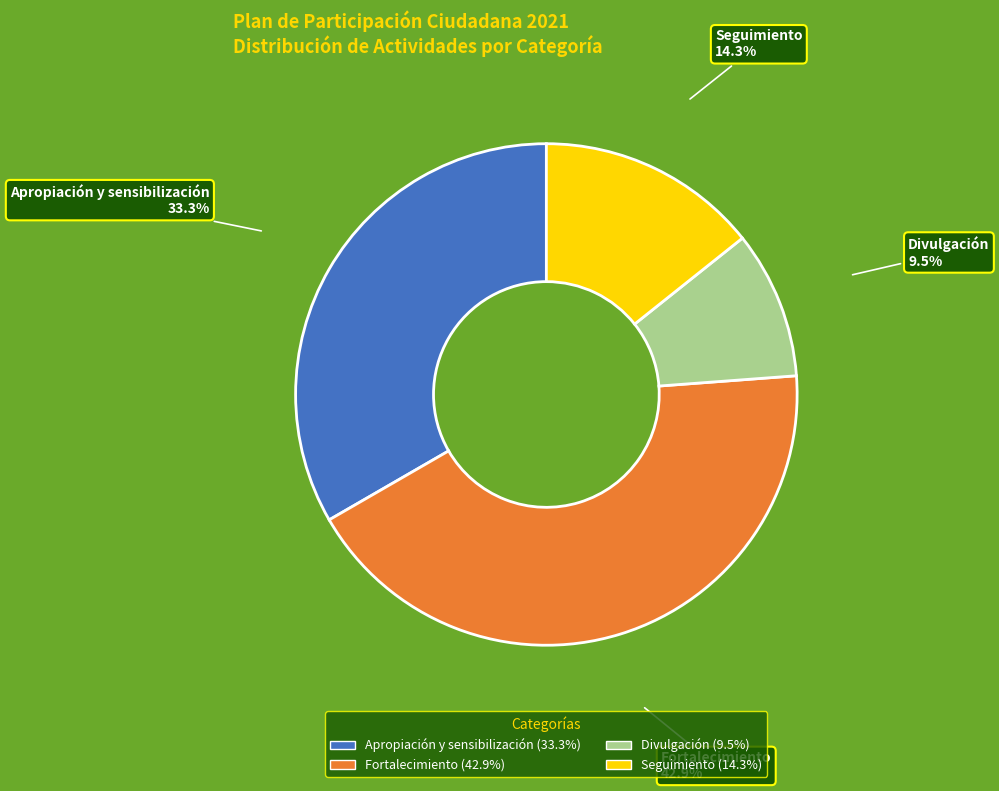

Count the number of slices in the pie.

4